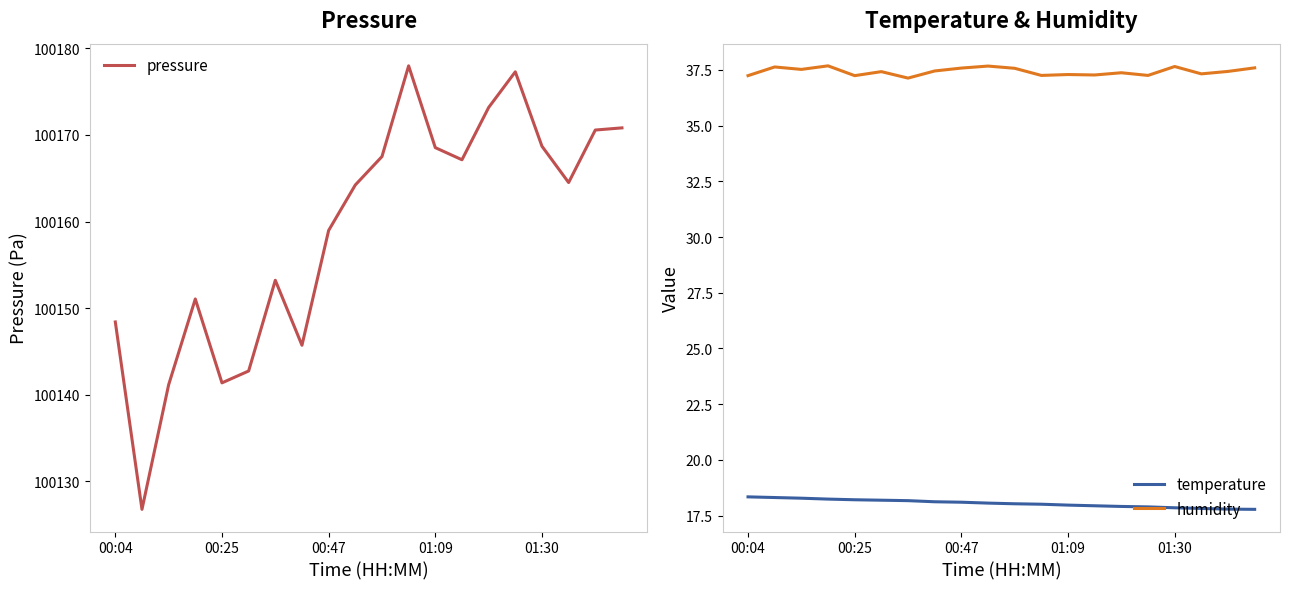

At which label is humidity closest to 37?

6